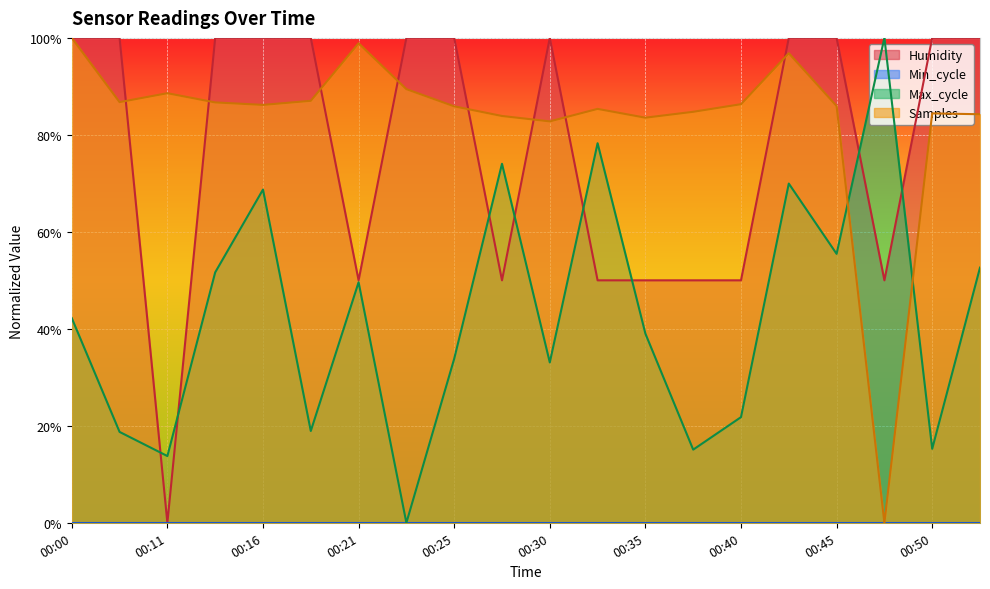

The value of Max_cycle at 00:35 is 0.2. True or false?

False